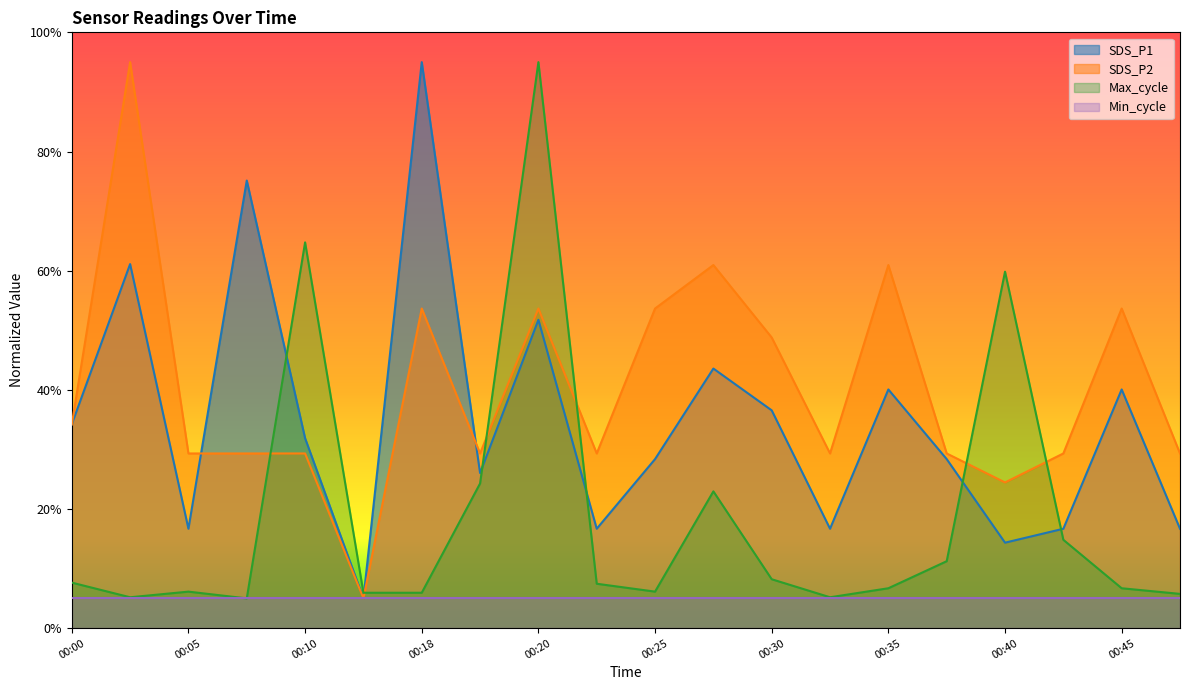

At which label is Max_cycle closest to 0?

2022/05/07 00:08